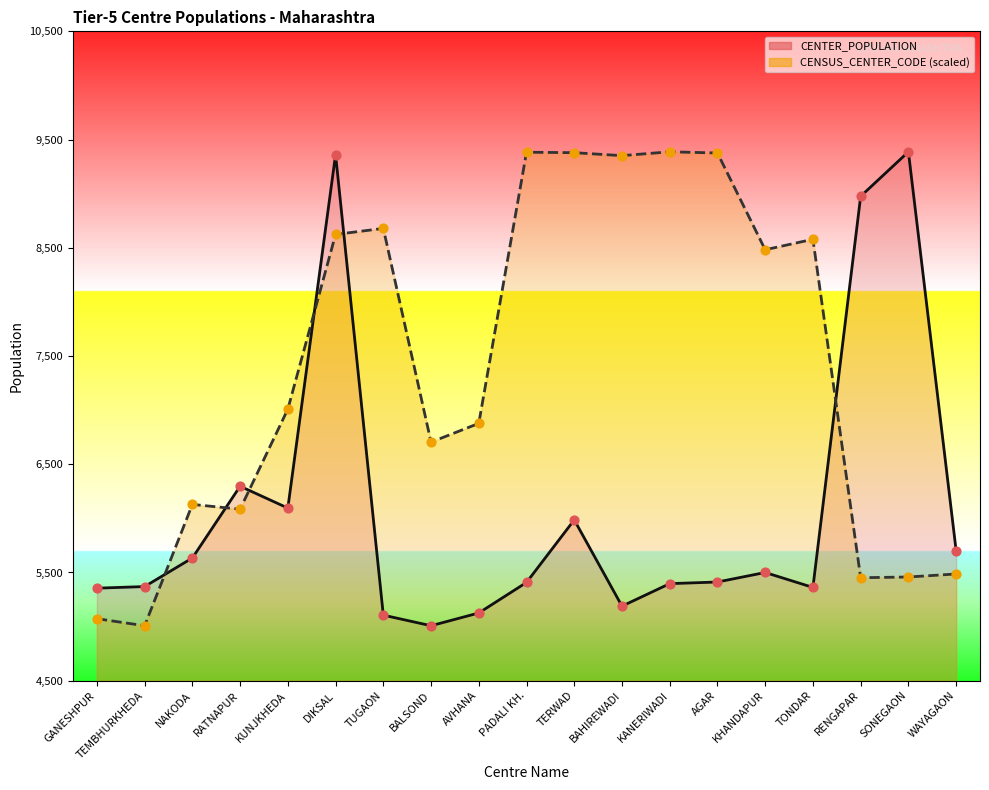

What are all the series names shown in the legend?

CENTER_POPULATION, CENSUS_CENTER_CODE